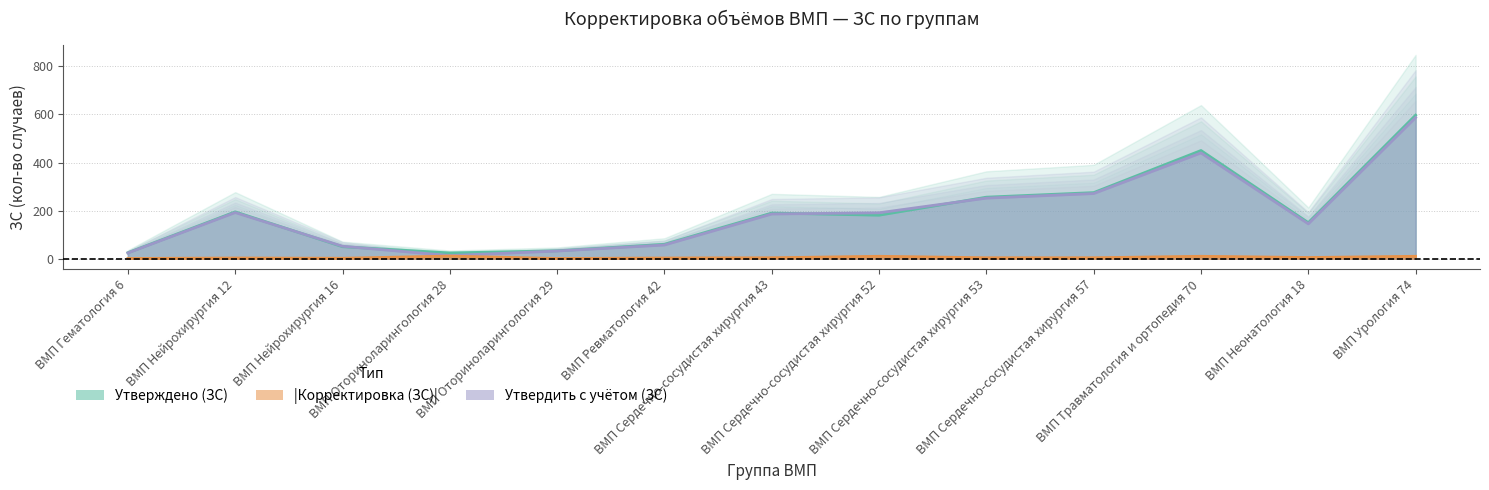

At ВМП Гематология 6, list the series in order from smallest to largest.

Утвердить с учётом (ЗС), Утверждено (ЗС)